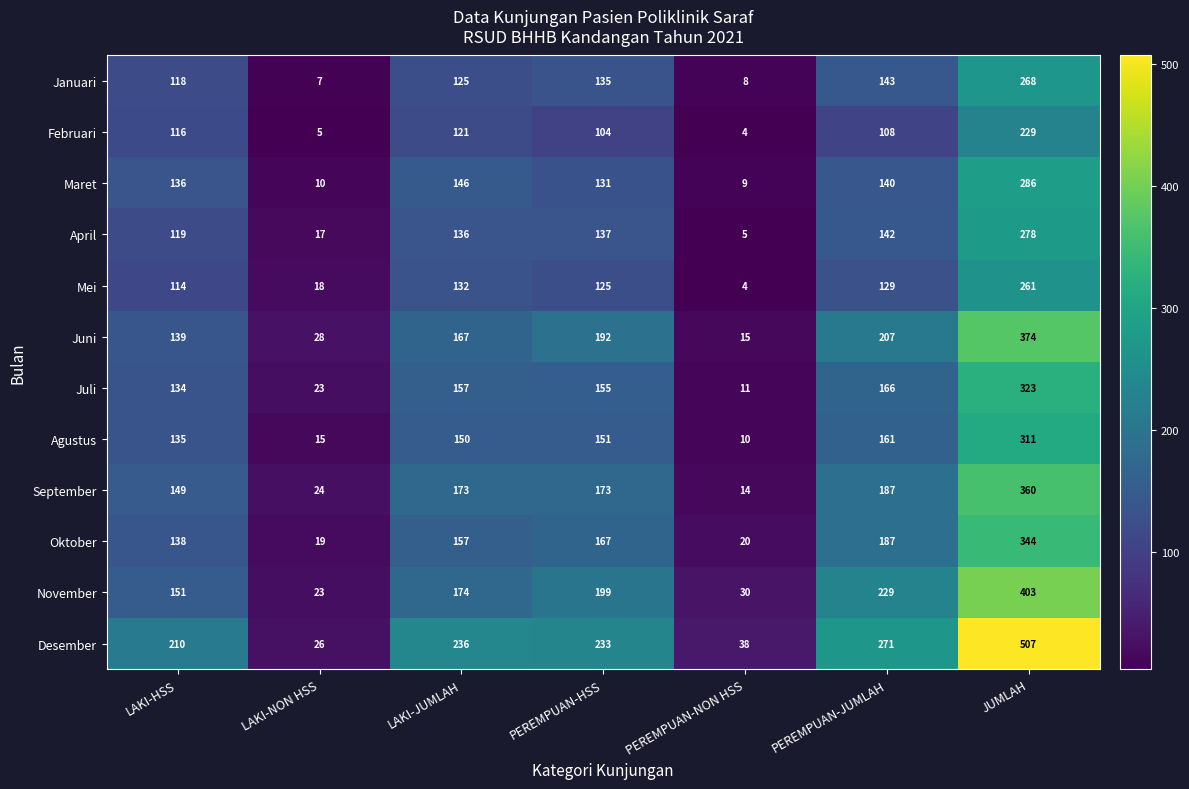

Is it true that Februari equals 4 at PEREMPUAN-NON HSS?

True